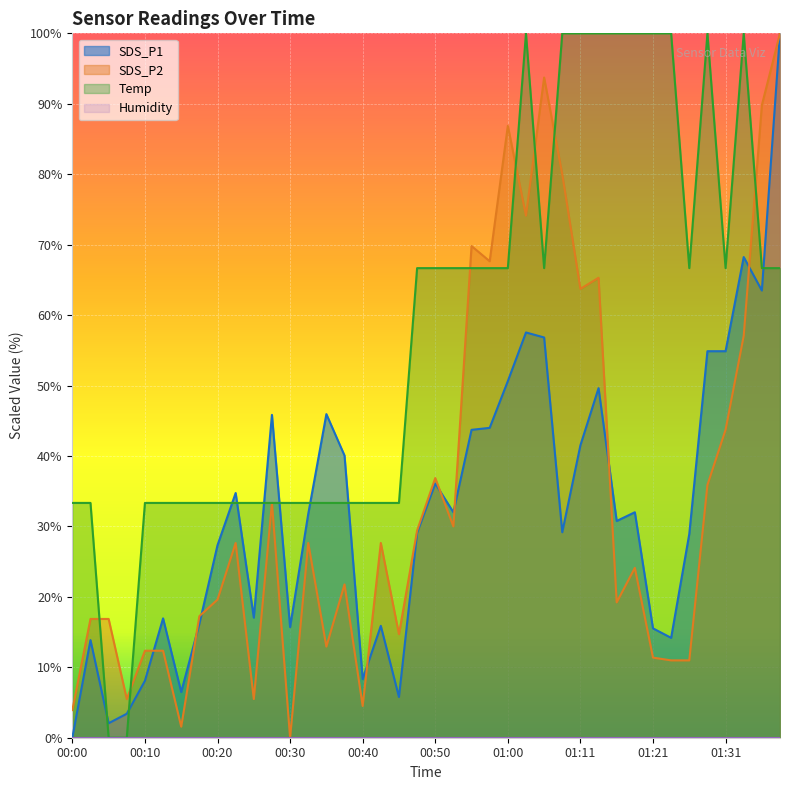

True or false: SDS_P1 has a value of 12.9 at 00:55.

False